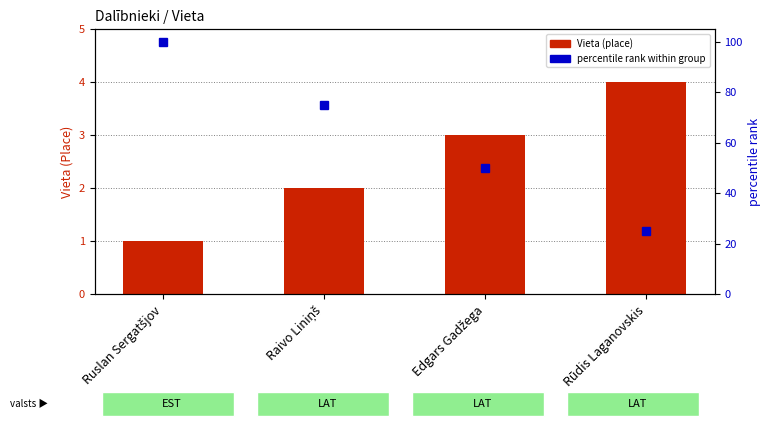

Reading left to right, list all the values displayed in this chart.

Vieta: Ruslan Sergatšjov=1	Raivo Liniņš=2	Edgars Gadžega=3	Rūdis Laganovskis=4
% rank within group: Ruslan Sergatšjov=100	Raivo Liniņš=75	Edgars Gadžega=50	Rūdis Laganovskis=25